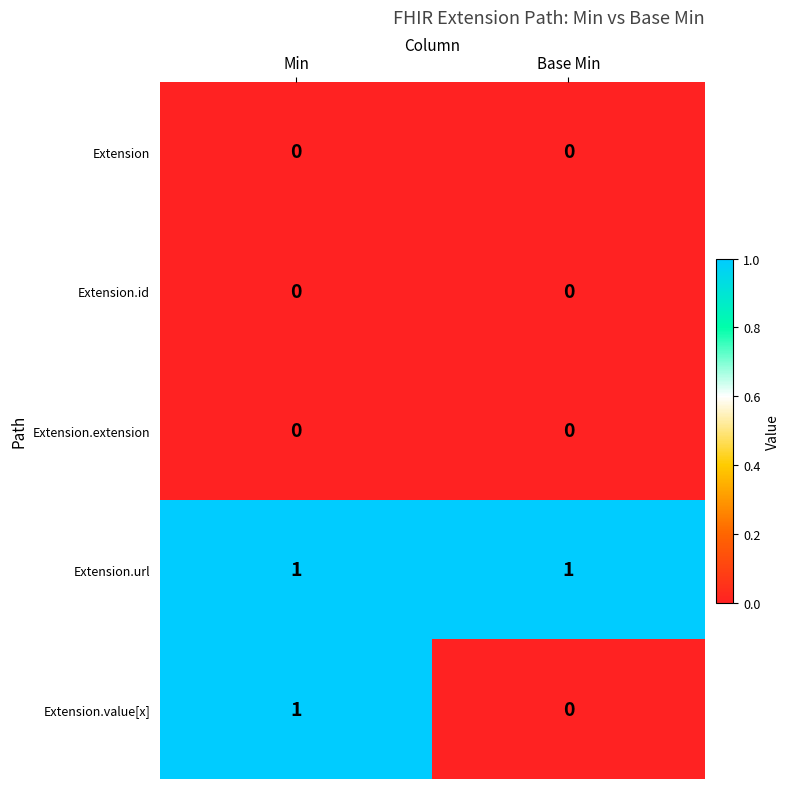

Which series has the widest spread of values?

Extension.value[x]